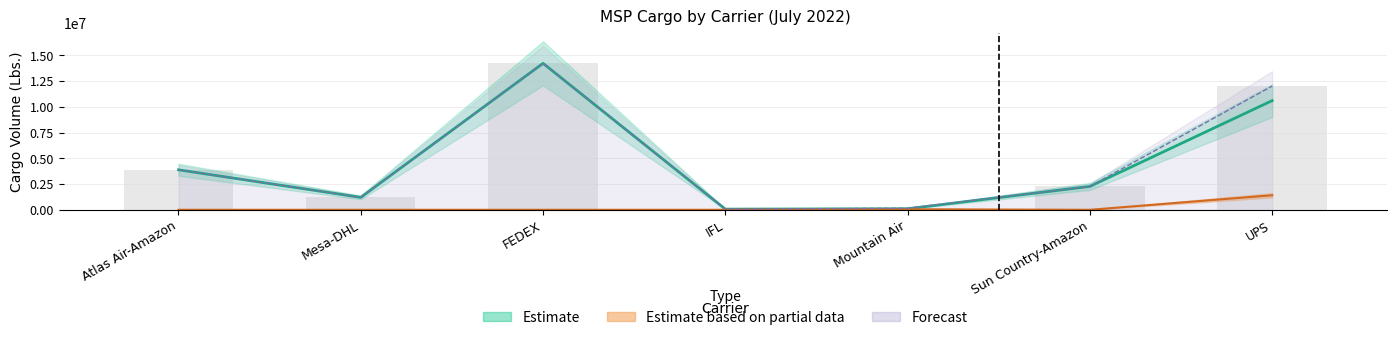

What is the lowest value of the Total All Cargo series?

64787